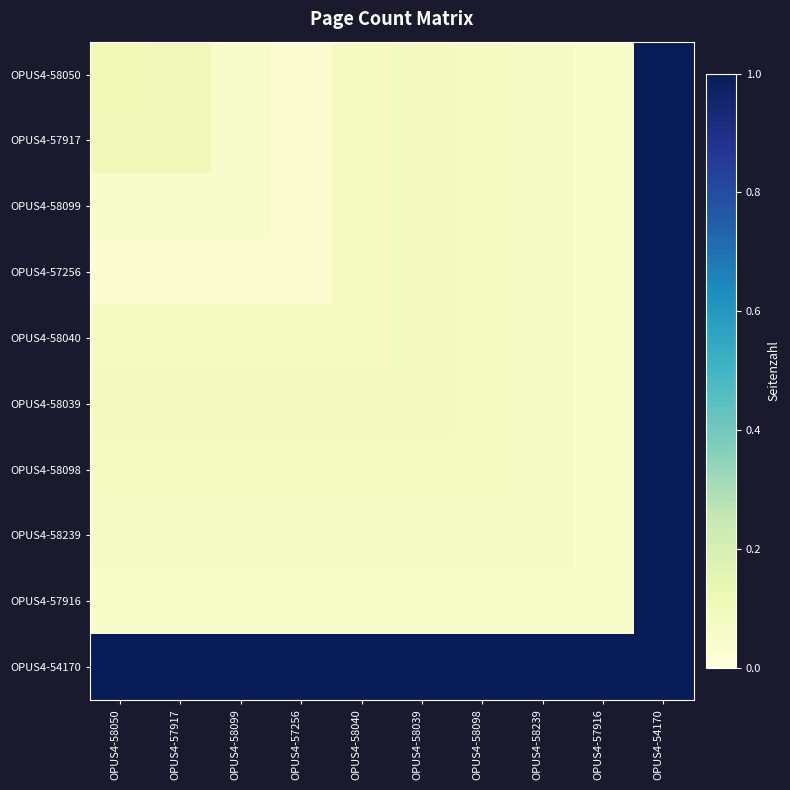

At which category is the sum across all series the highest?

OPUS4-54170